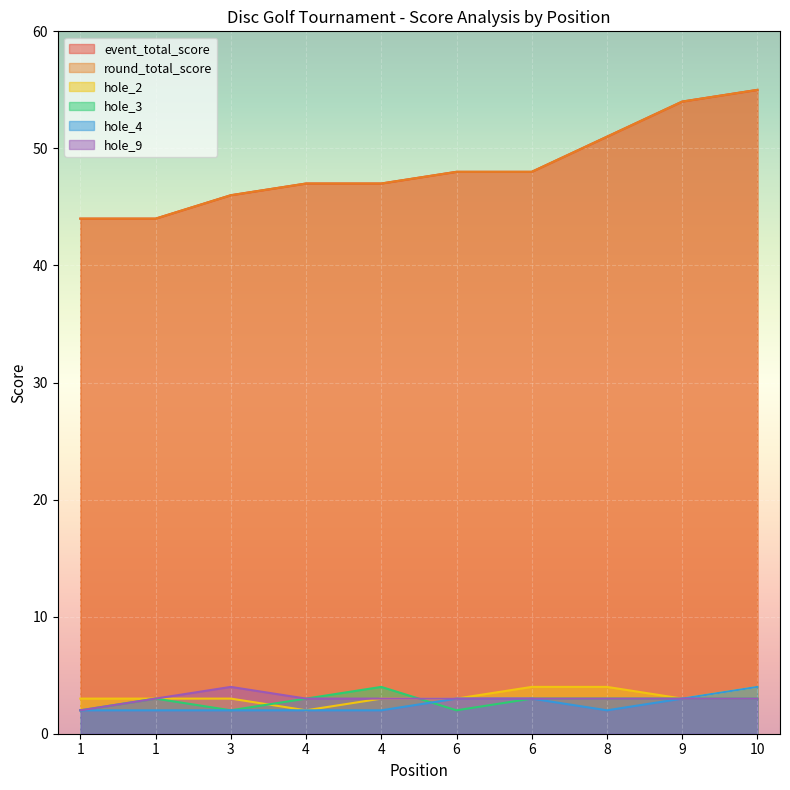

What is the sum of the round_total_score values at 9 and 8?

105